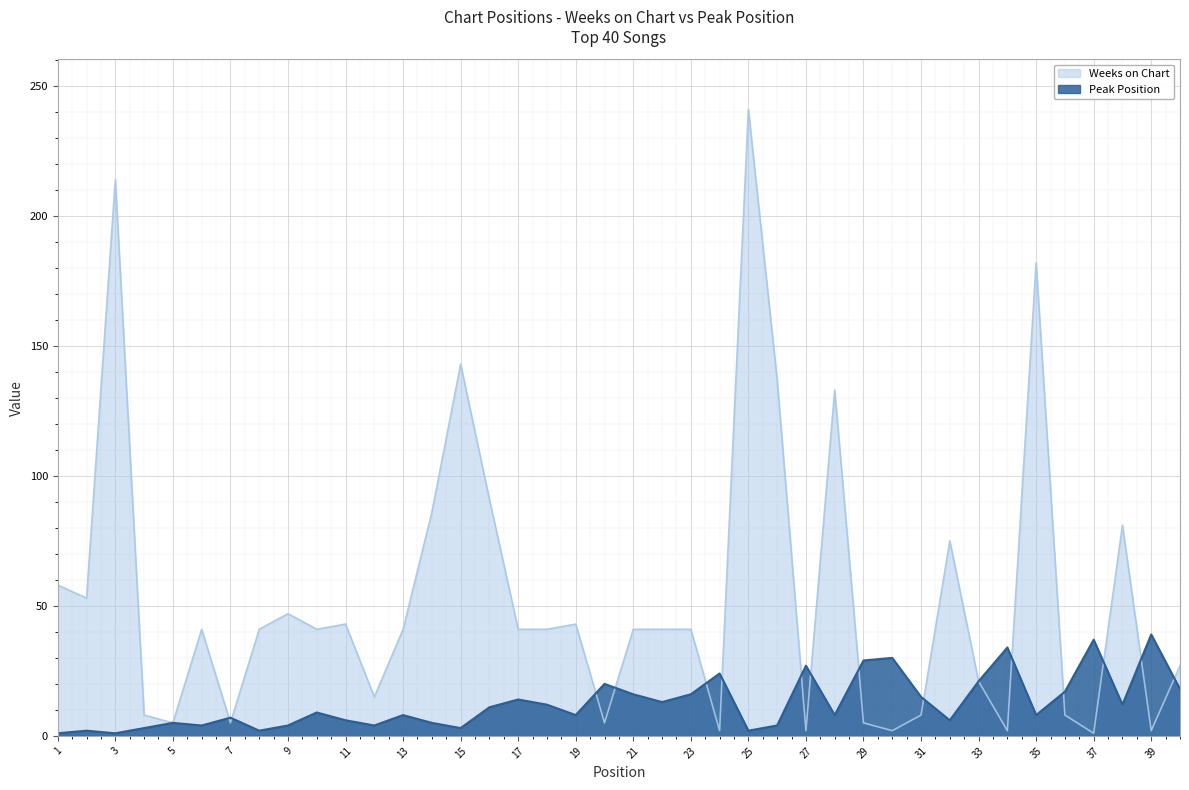

What is the sum of all Peak Position values?

505